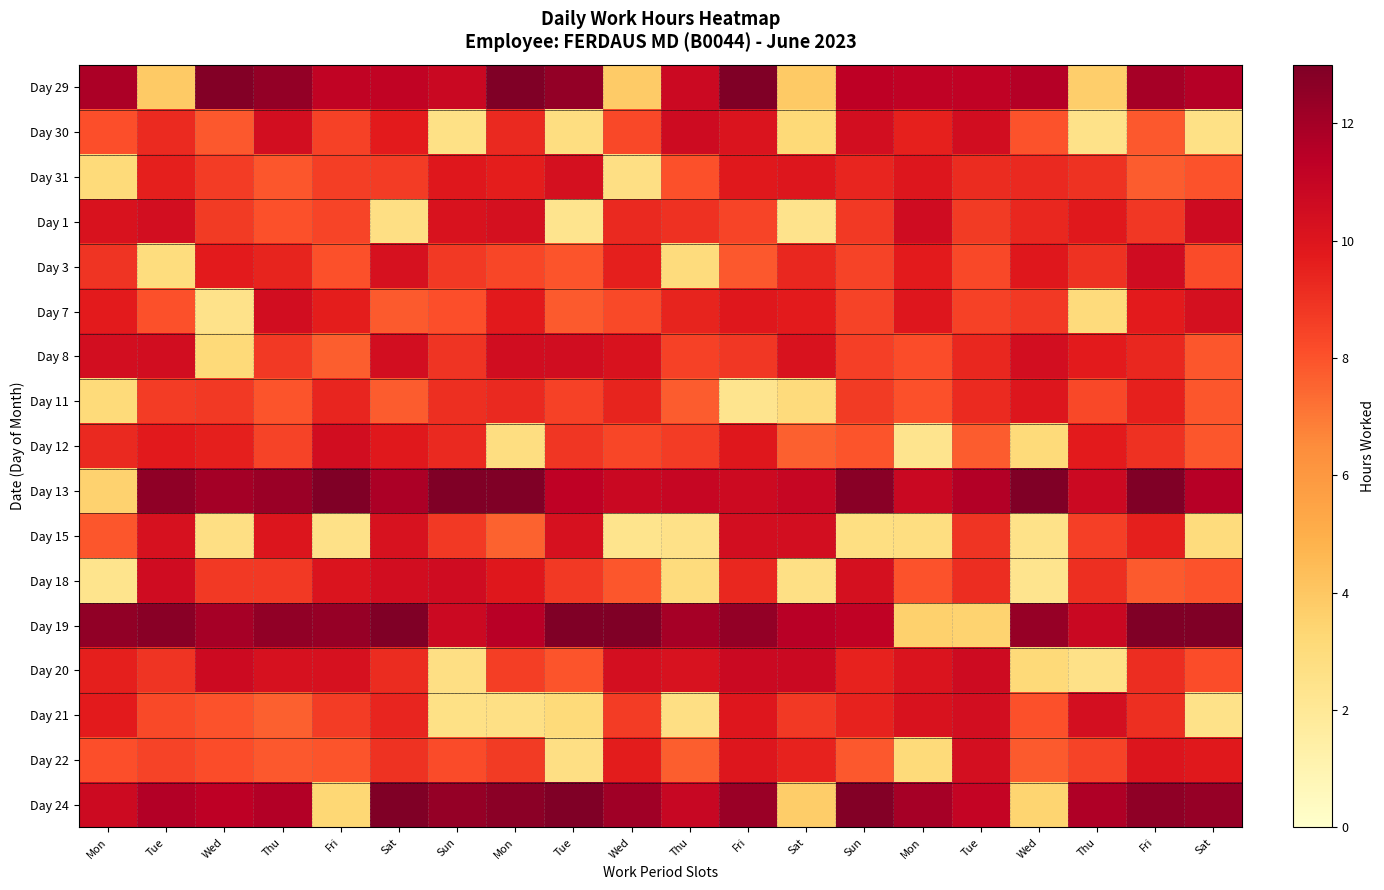

What is the total value across all series at Sat?

164.4